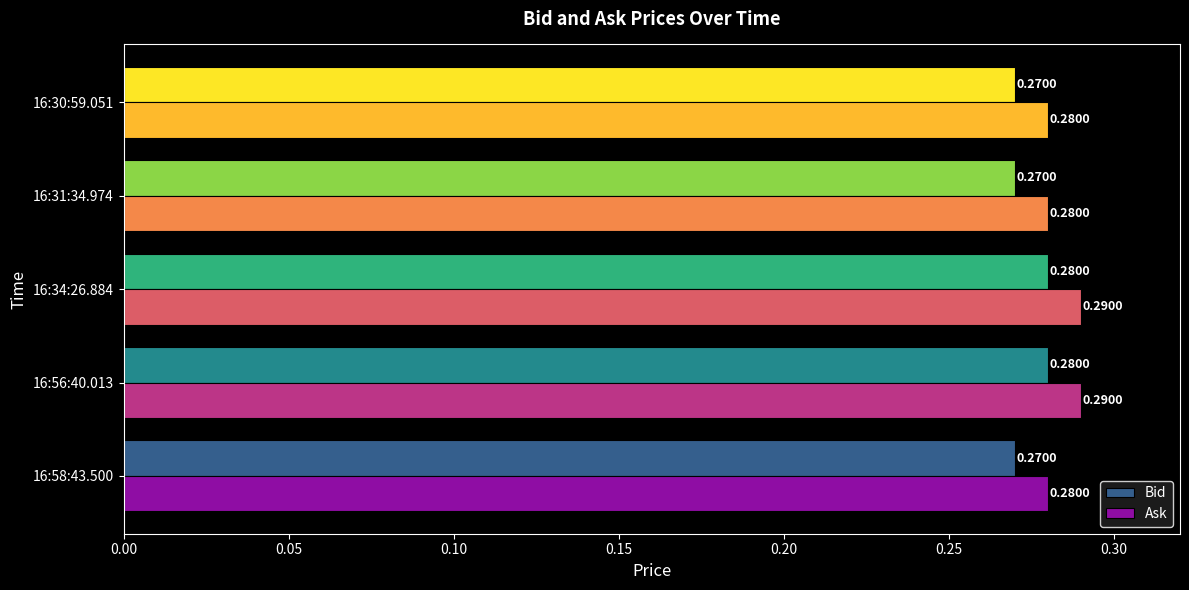

What is the sum of all Ask values?

1.4